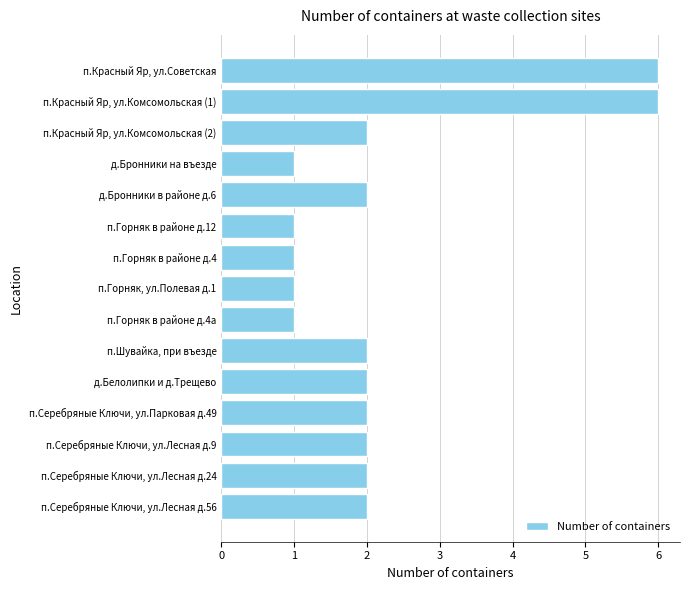

What is the ratio of the value at п.Серебряные Ключи, ул.Парковая д.49 to the value at п.Горняк в районе д.4?

2.0